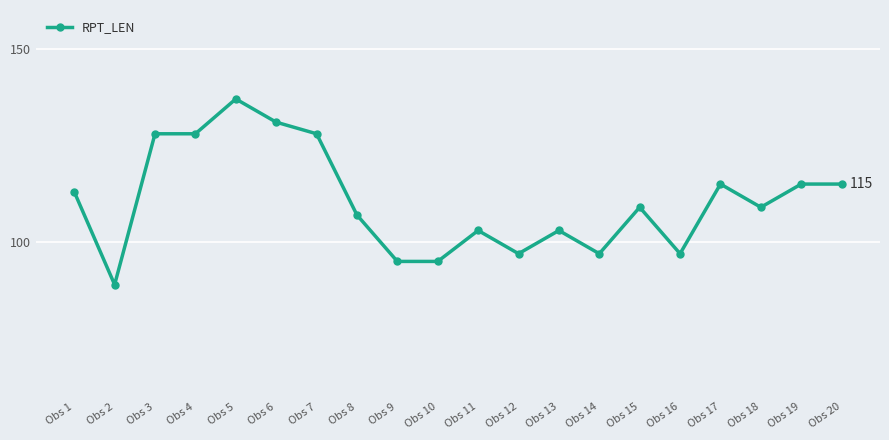

What is the difference between the values at Obs 7 and Obs 15?

19